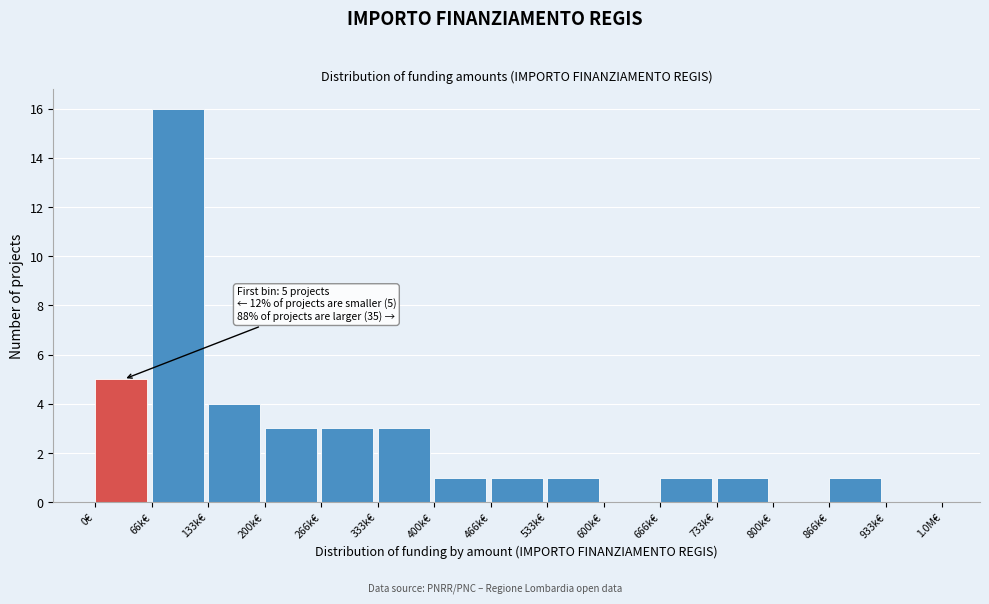

Reading right to left, list all the values displayed in this chart.

933k€=0	866k€=1	800k€=0	733k€=1	666k€=1	600k€=0	533k€=1	466k€=1	400k€=1	333k€=3	266k€=3	200k€=3	133k€=4	66k€=16	0€=5